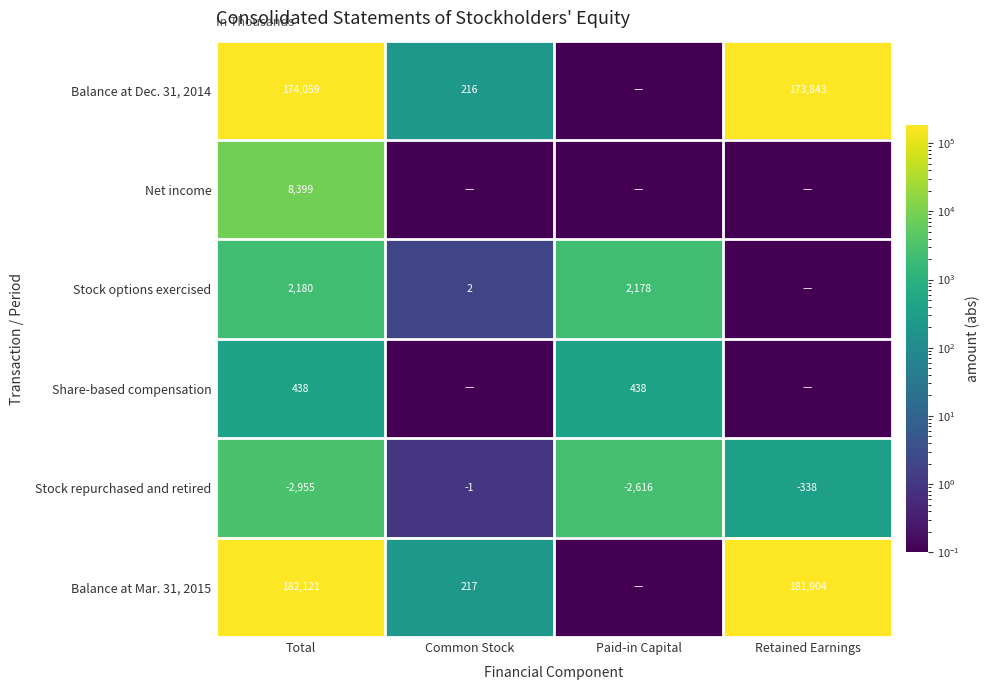

Count the Stock repurchased and retired values in the range -2616 to -1.

3